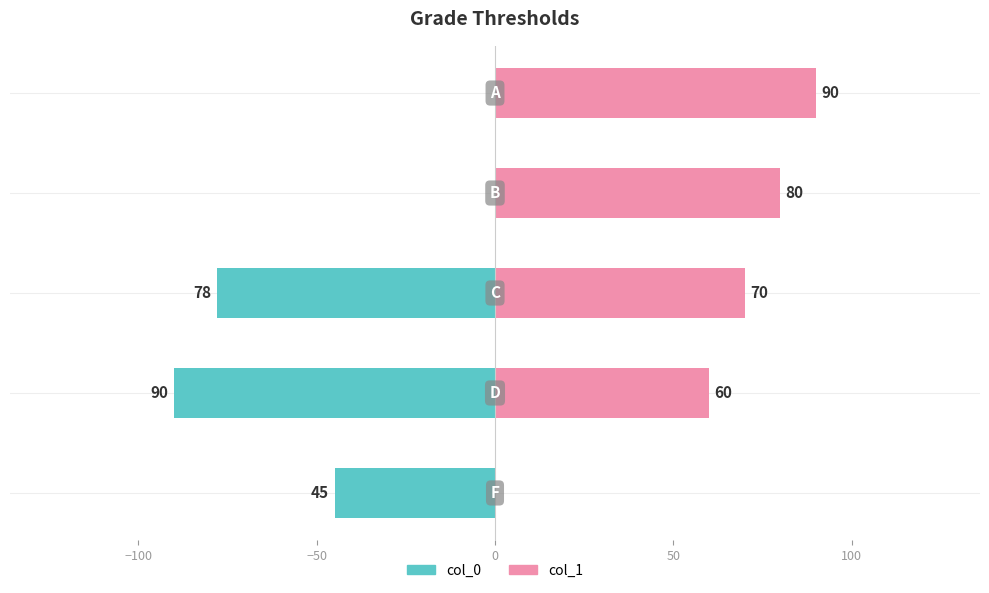

What is the sum of all col_0 values?

-213